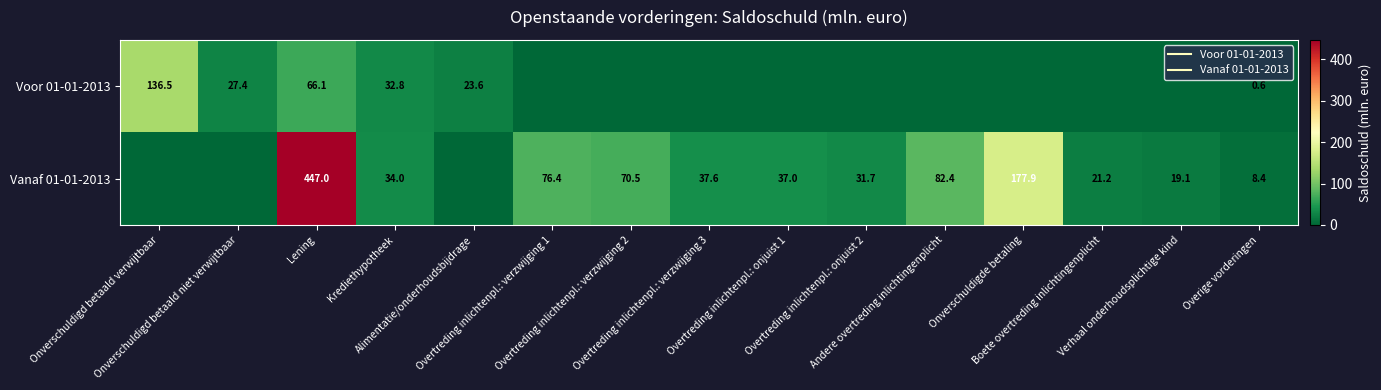

What is the spread (max minus min) of values at Onverschuldigde betaling?

177.9